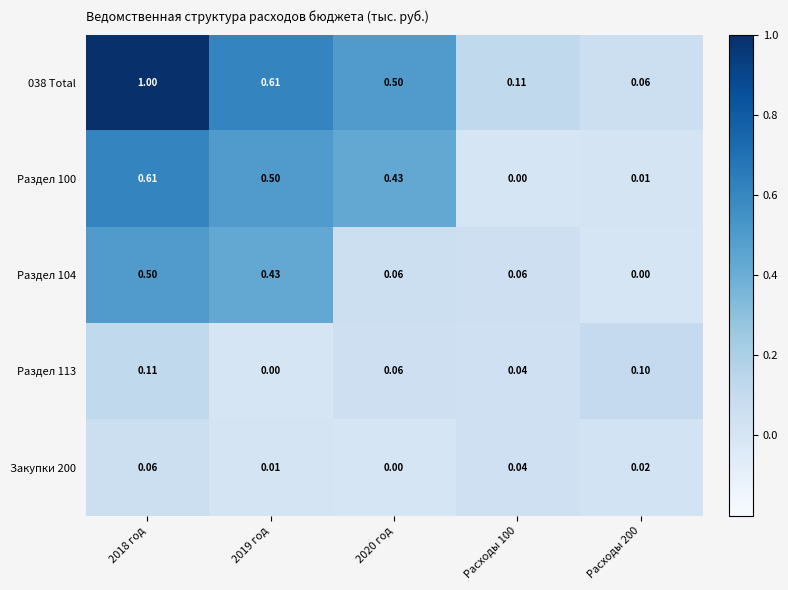

Between 2020 год and Расходы 200, which is larger?

2020 год